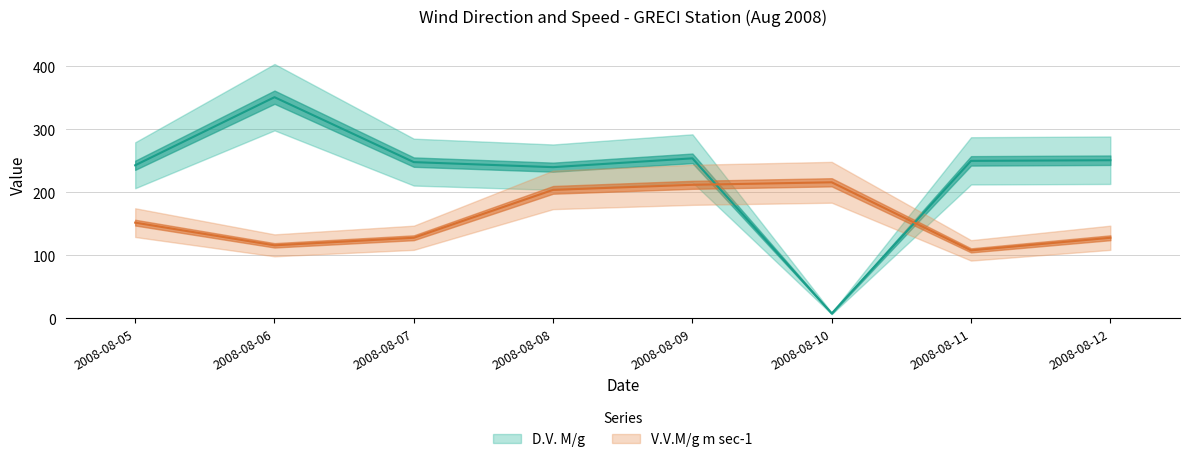

What is the total value across all series at 2008-08-11?

358